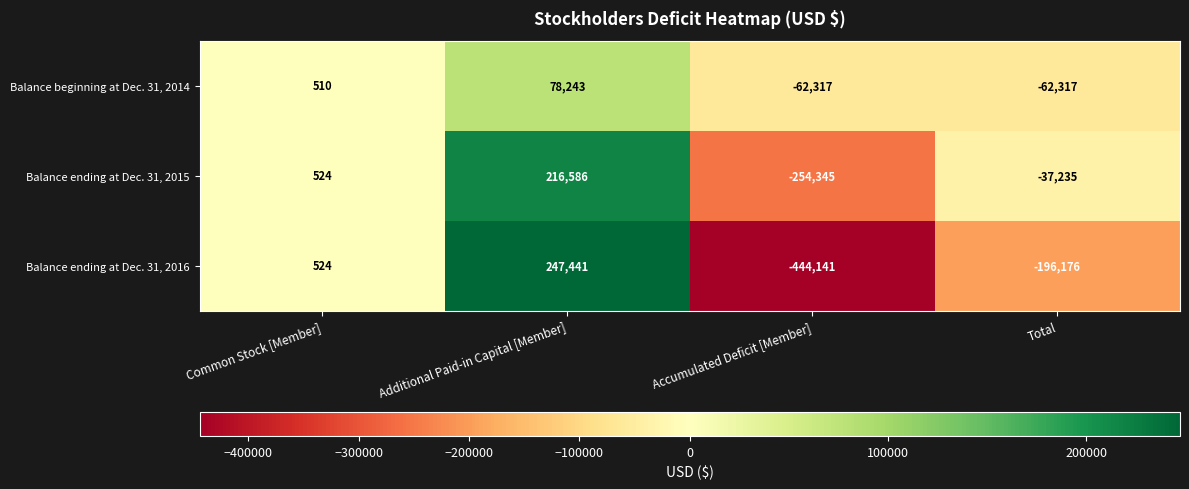

What is the approximate value of Balance ending at Dec. 31, 2015 at Total?

-37235